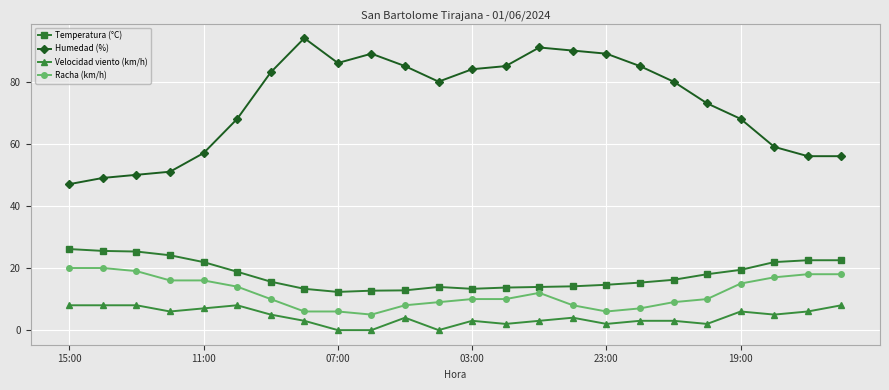

List the series in order of their peak value, highest first.

Humedad (%), Temperatura (°C), Racha (km/h), Velocidad viento (km/h)